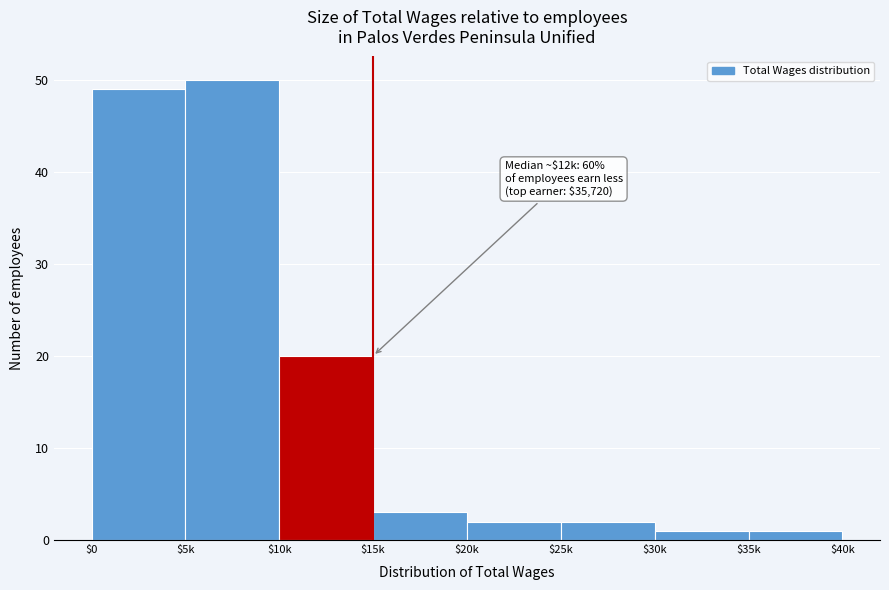

Reading left to right, what are all the values shown in this chart?

49	50	20	3	2	2	1	1